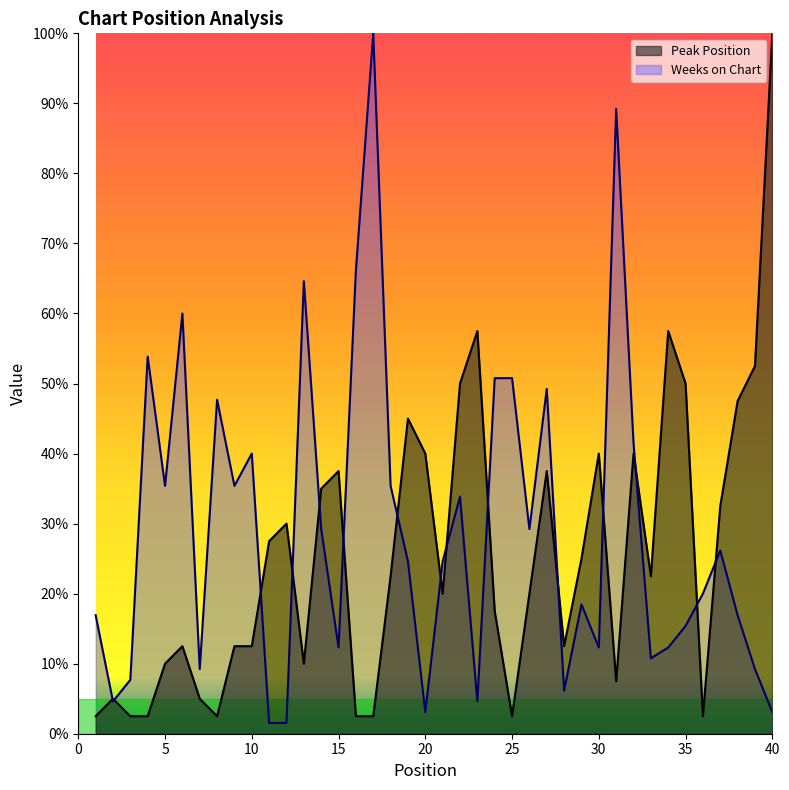

What are all the series names shown in the legend?

Peak Position, Weeks on Chart